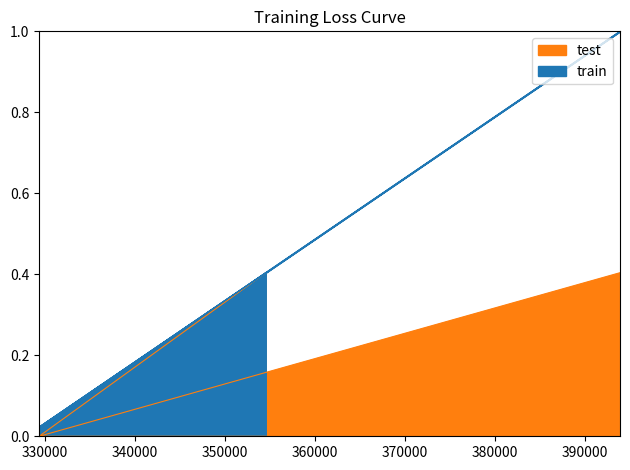

List the labels in order of train value, largest first.

393937, 393935, 354534, 354531, 354529, 354527, 329319, 329317